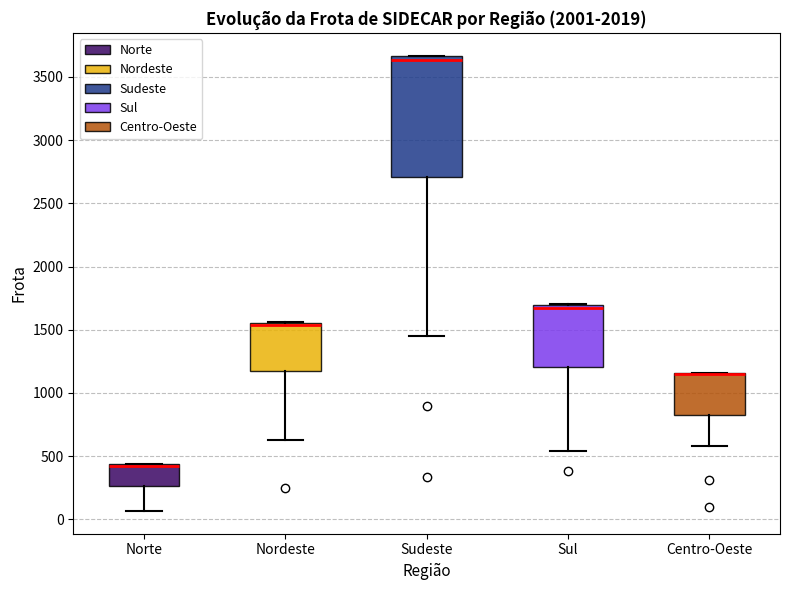

Reading left to right, read every box against the y-axis: the position of its median line, the range the box covers, and the ends of its whiskers. The values are not printed on the chart, so give them approximately, as read against the axis.

Norte: median 400 (drawn on the box's upper edge), box 250 to 450, whiskers 50 to 450
Nordeste: median 1550 (just below the box's upper edge), box 1150 to 1550, whiskers 650 to 1550
Sudeste: median 3650 (just below the box's upper edge), box 2700 to 3650, whiskers 1450 to 3650
Sul: median 1650, box 1200 to 1700, whiskers 550 to 1700
Centro-Oeste: median 1150 (drawn on the box's upper edge), box 850 to 1150, whiskers 600 to 1150